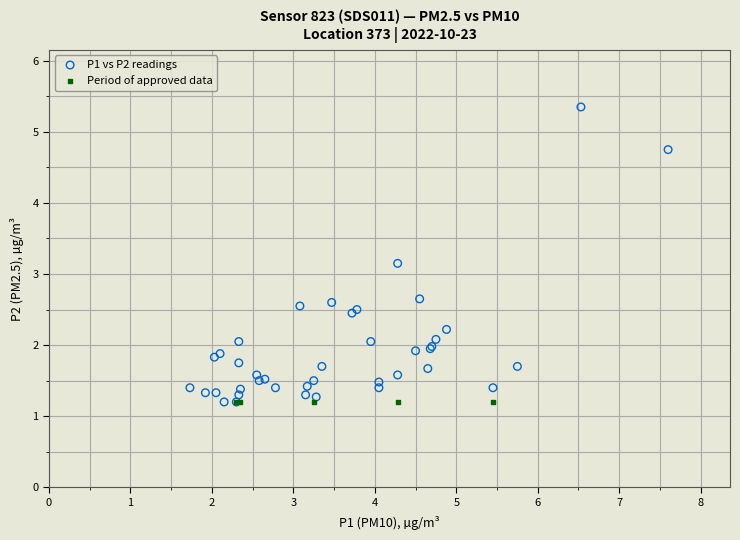

Which series reaches the maximum Y coordinate?

P1 vs P2 readings